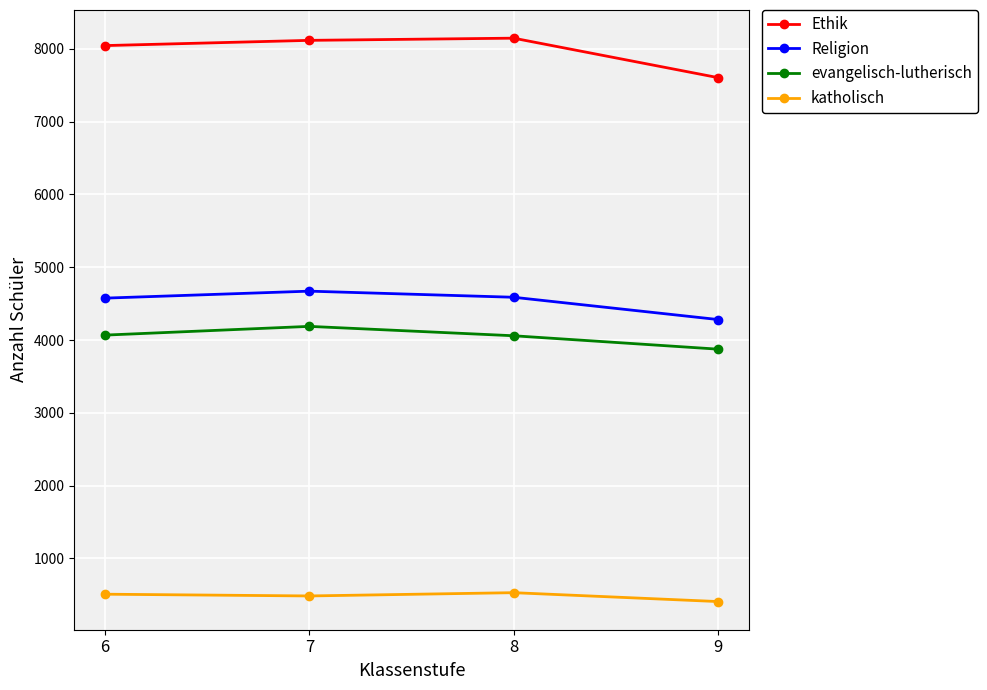

Rank the series at 7 from lowest to highest value.

katholisch, evangelisch-lutherisch, Religion, Ethik